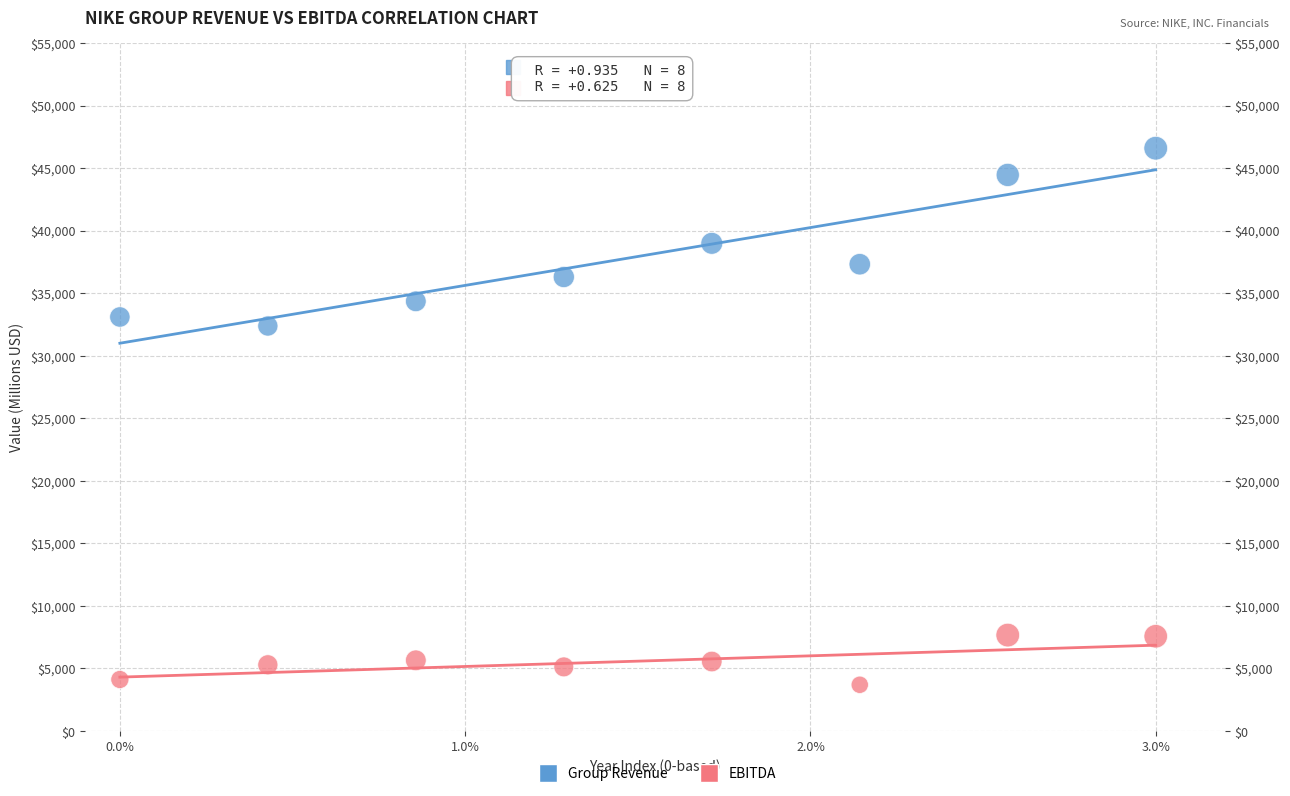

Which series reaches the minimum Y coordinate?

EBITDA